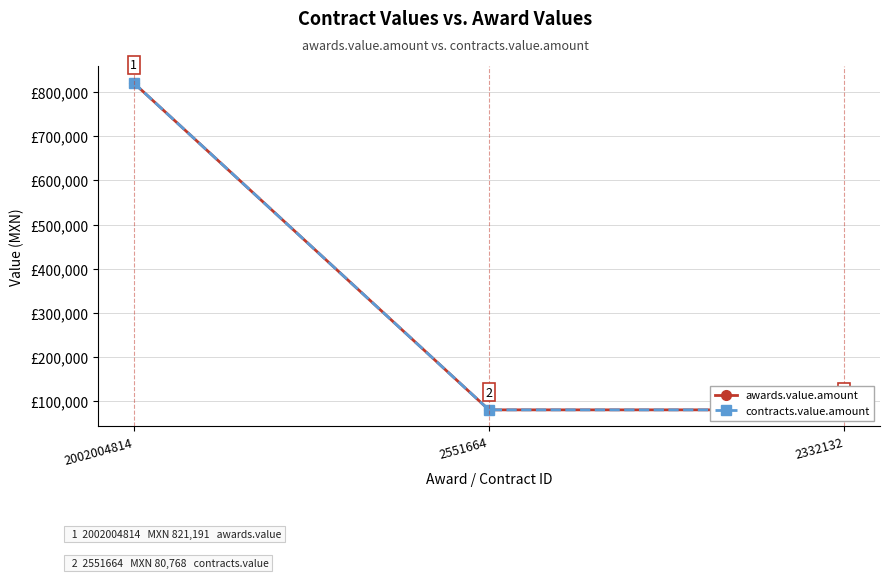

Reading left to right, transcribe all the data shown in this chart.

awards.value.amount: 2002004814=821191	2551664=80768	2332132=80768
contracts.value.amount: 2002004814=821191	2551664=80768	2332132=80768